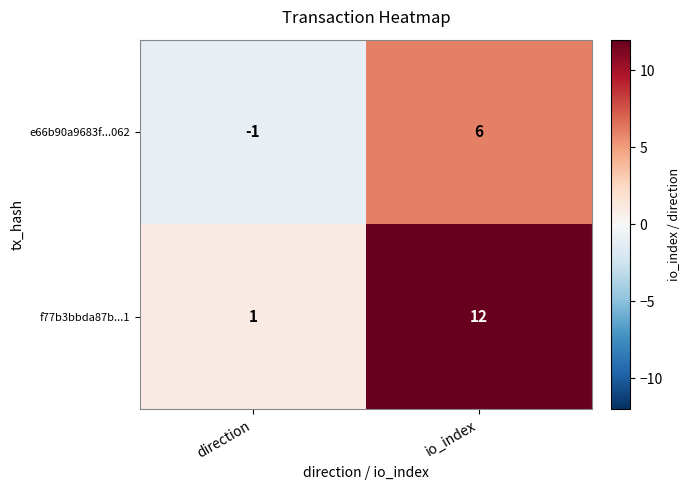

What is the difference between the highest and lowest values at io_index?

6